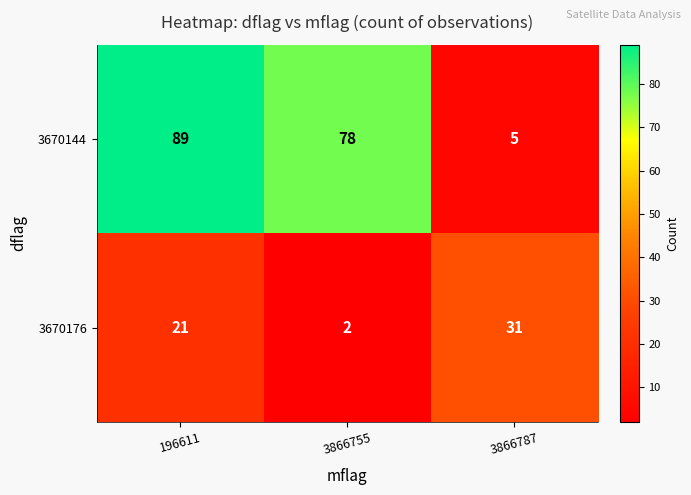

Count the 3670144 values in the range 5 to 89.

3